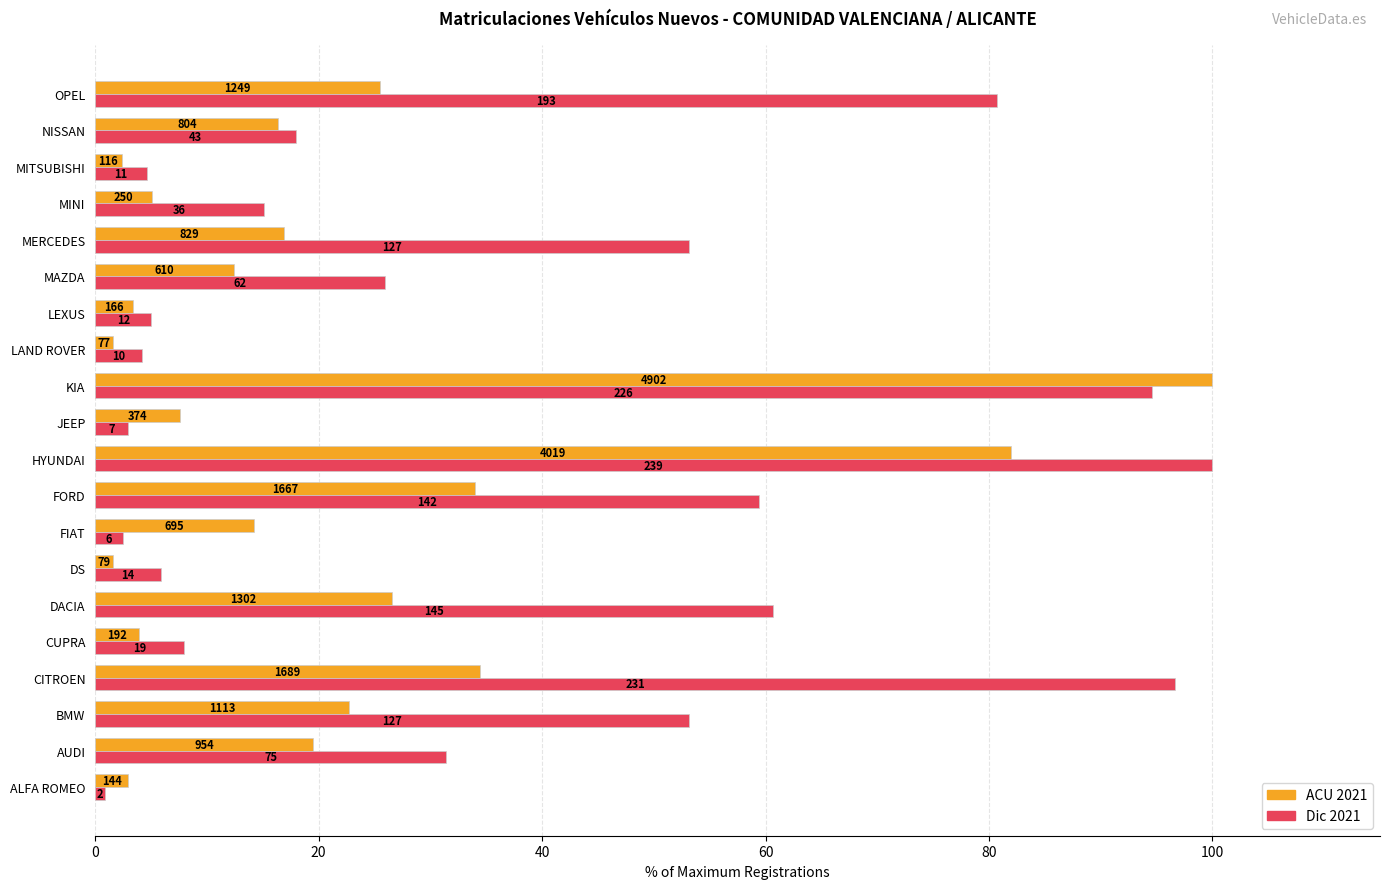

What position from the right is FORD?

12